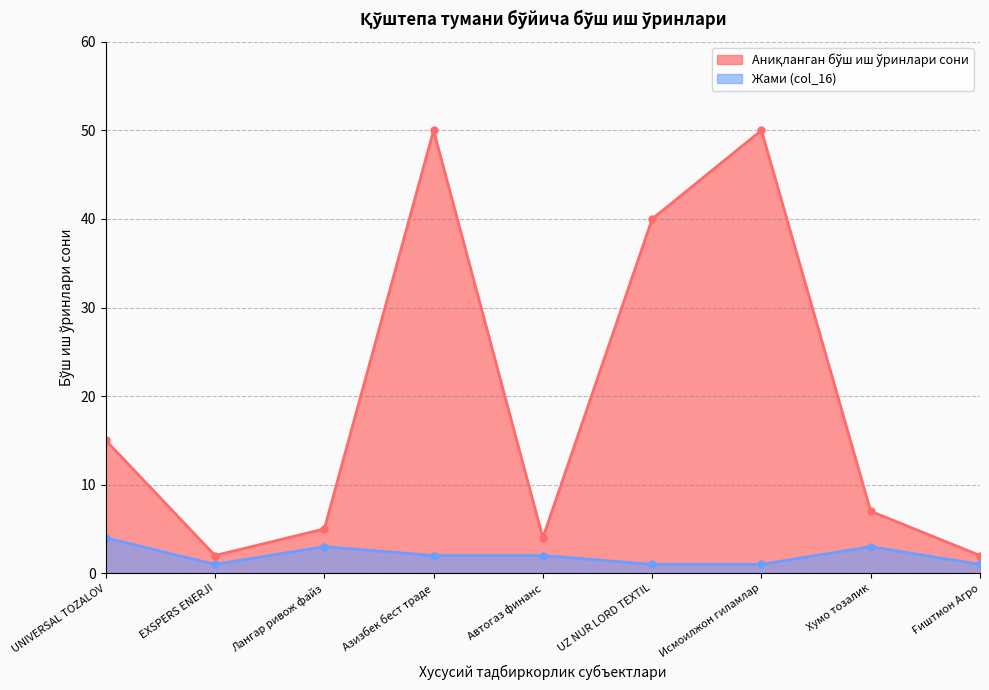

Rank the series by their maximum value, from highest to lowest.

Аниқланган бўш иш ўринлари сони, Жами (col_16)